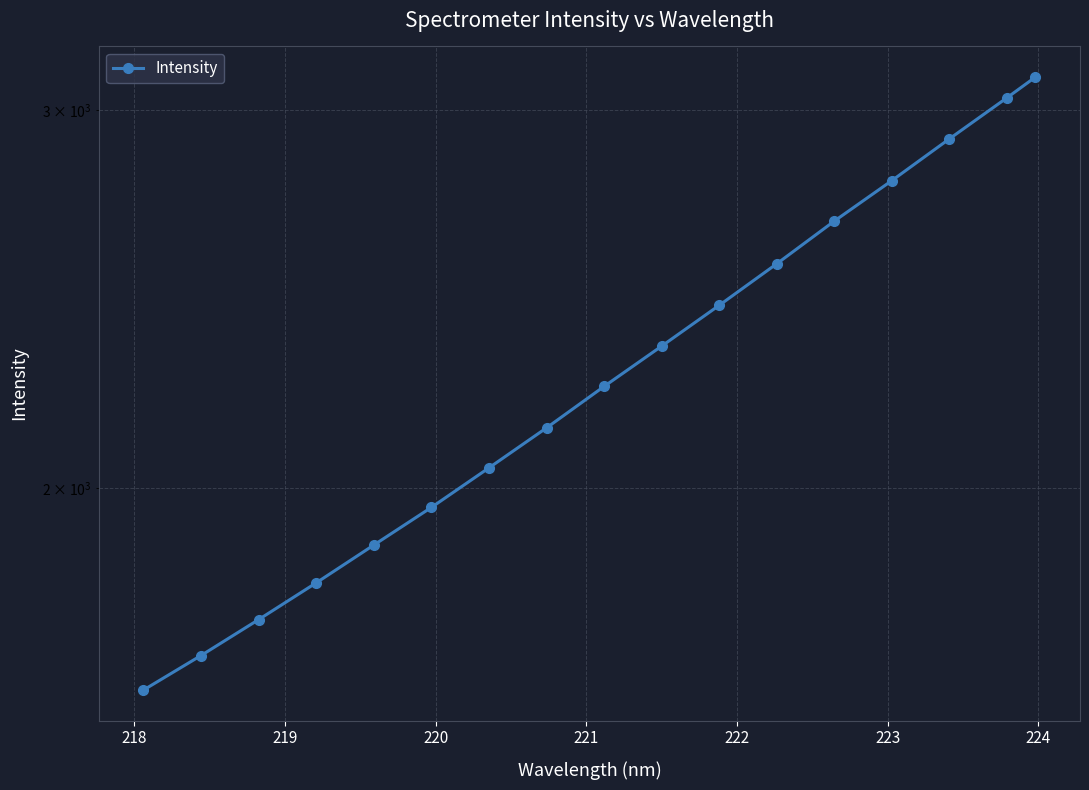

What is the value of the 1st point from the left?

1610.0